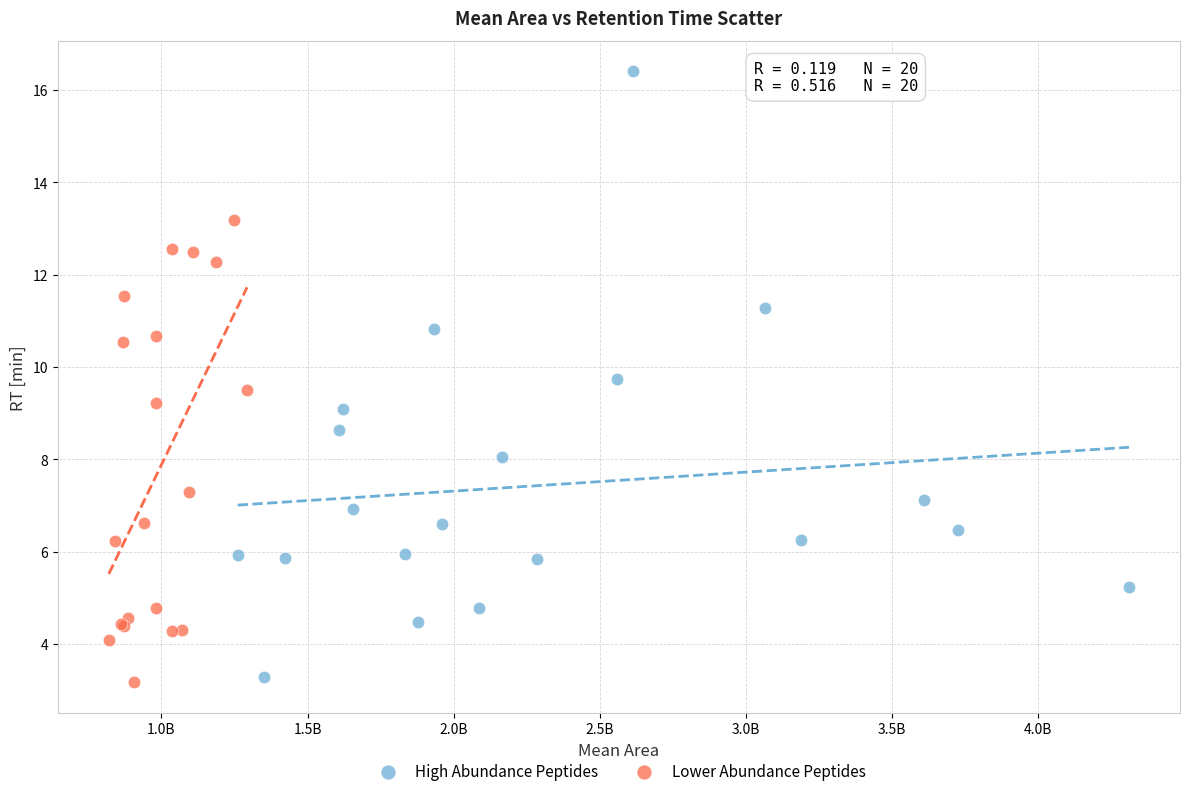

Which series has the widest spread of Y values?

High Abundance Peptides